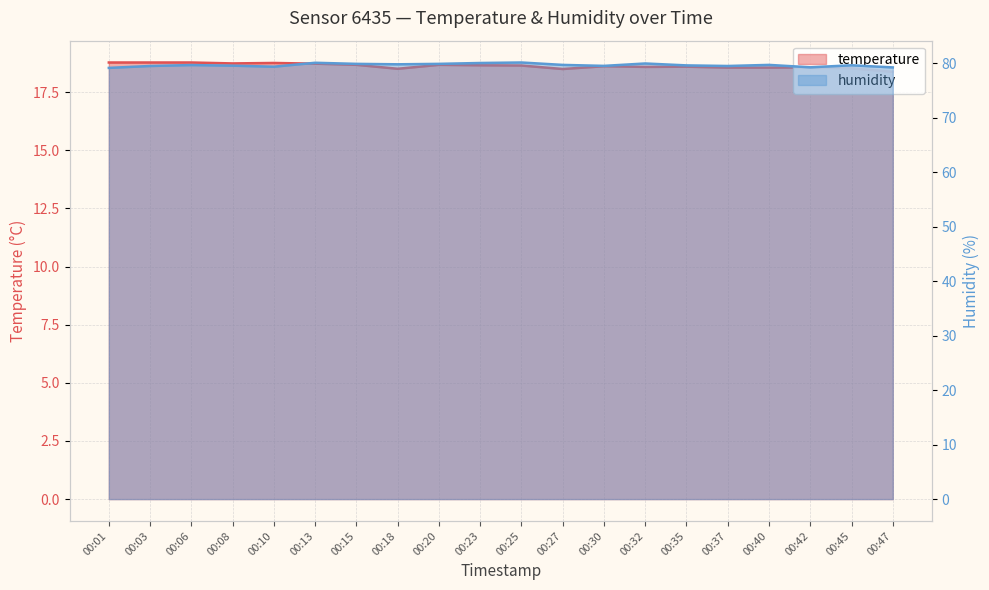

What is the sum of the temperature values at 00:23 and 00:03?

37.4